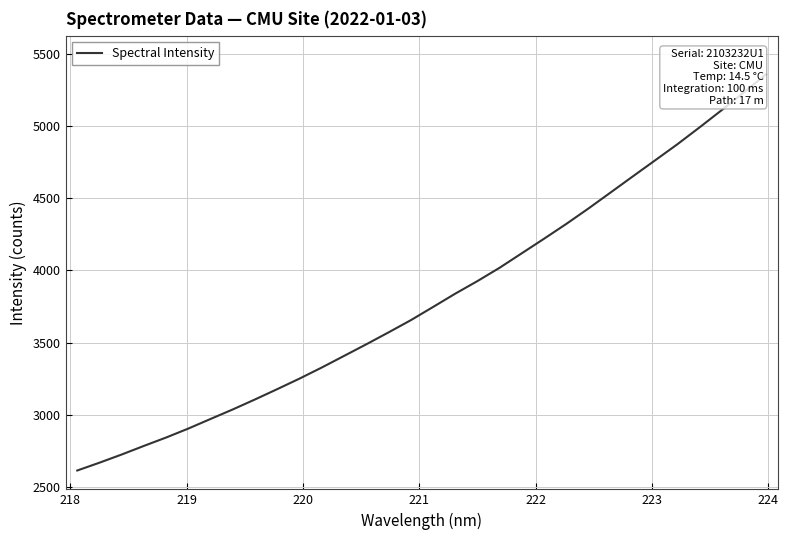

What is the greatest value displayed?

5358.4